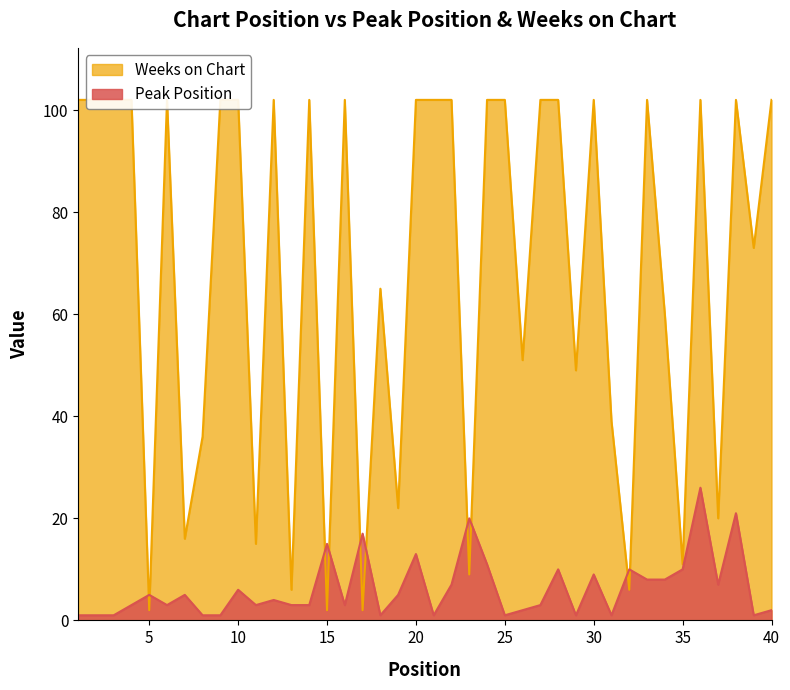

Is it true that Peak Position equals 8 at 33?

True